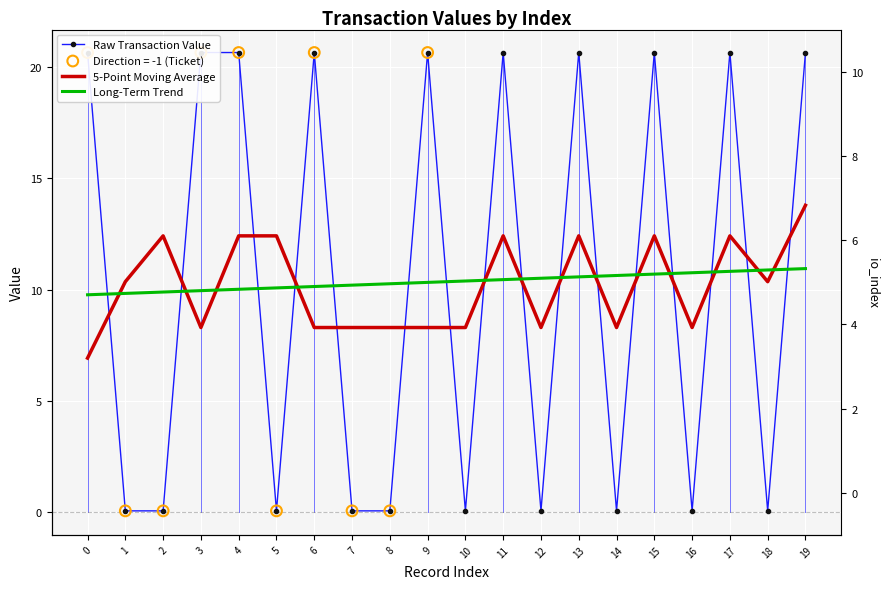

Which series contains the lowest Y value?

Raw Transaction Value